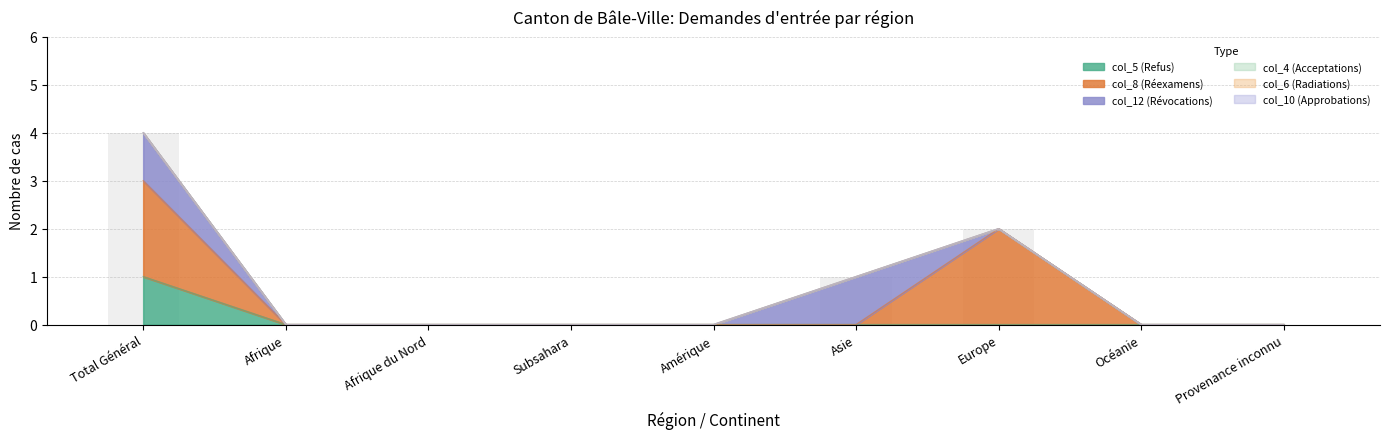

The value of col_8 (Réexamens) at Subsahara is 0. True or false?

True